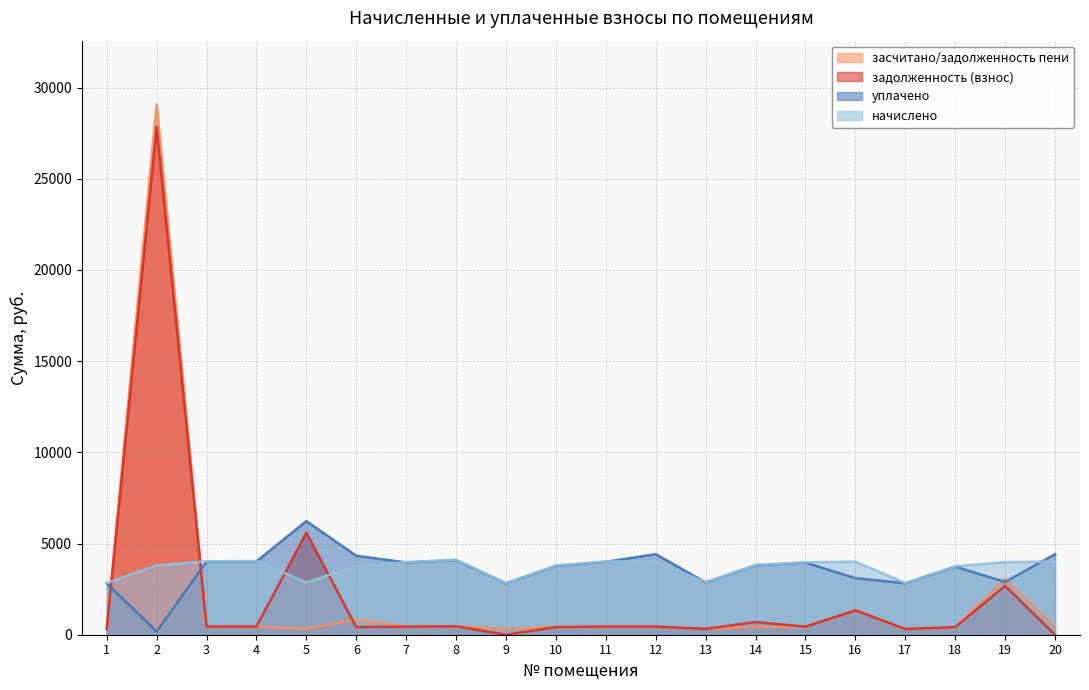

Rank the series by their maximum value, from highest to lowest.

засчитано/задолженность пени, задолженность (взнос), уплачено, начислено